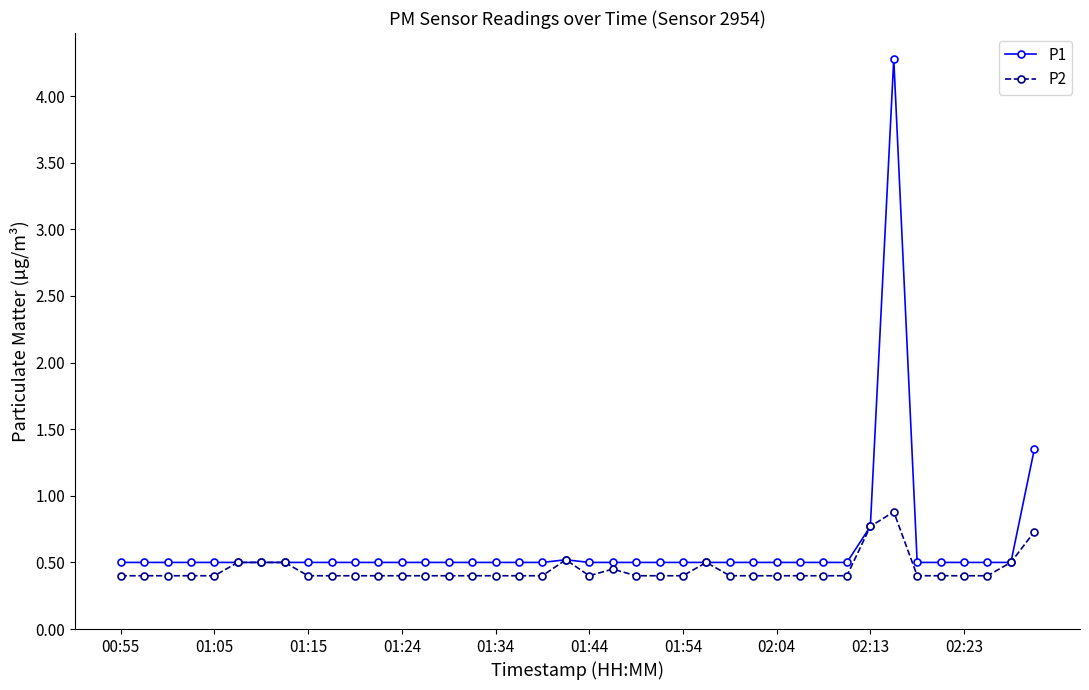

List the series in order of their peak value, highest first.

P1, P2